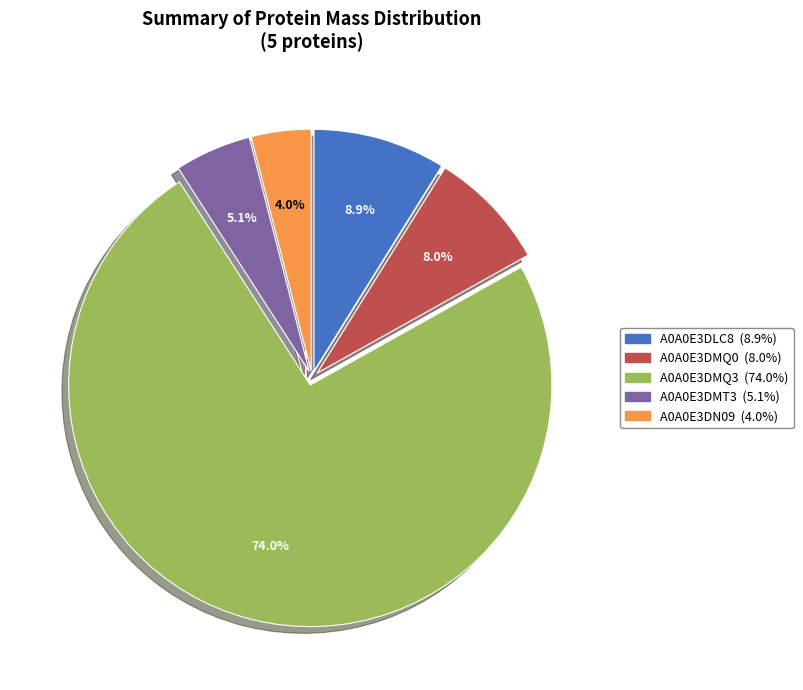

Which slice is the largest?

A0A0E3DMQ3